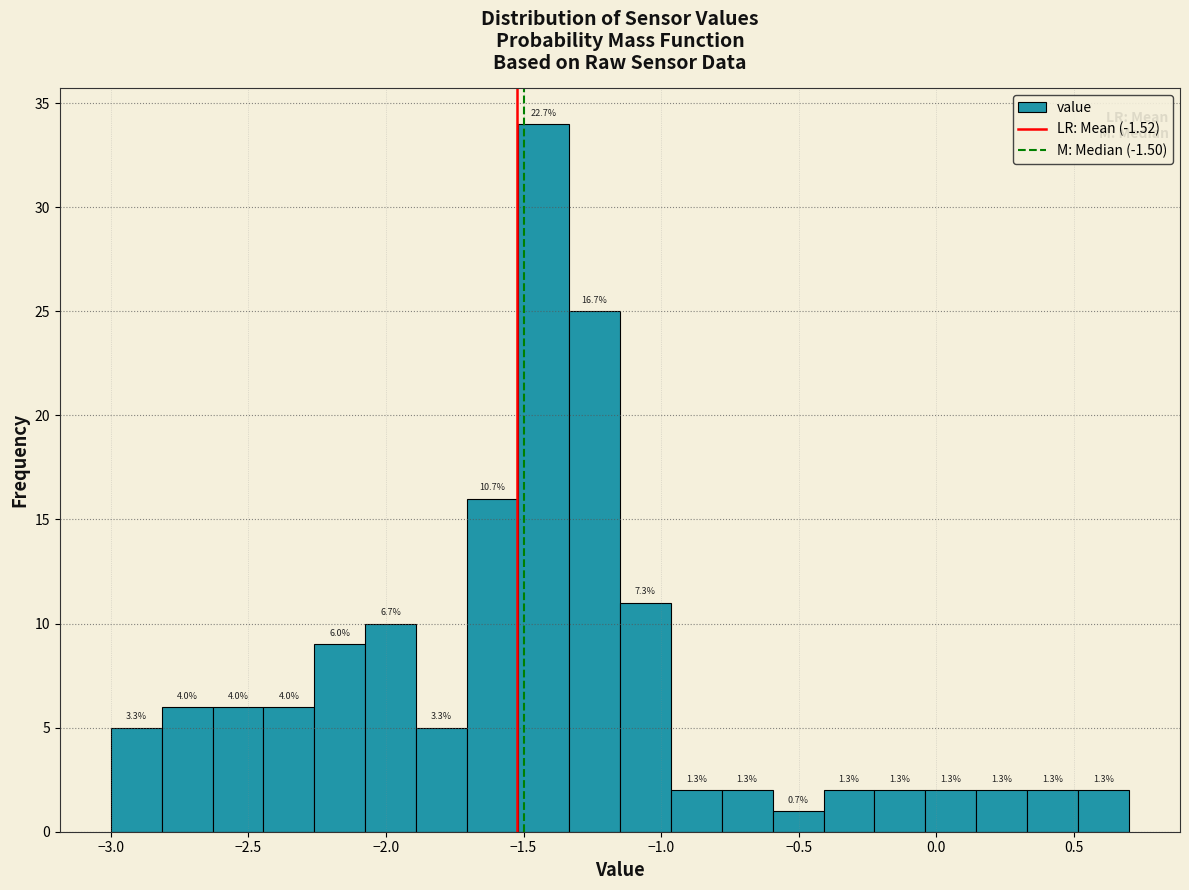

Read against the x-axis, roughly where is the centre of the tallest bar?

-1.45